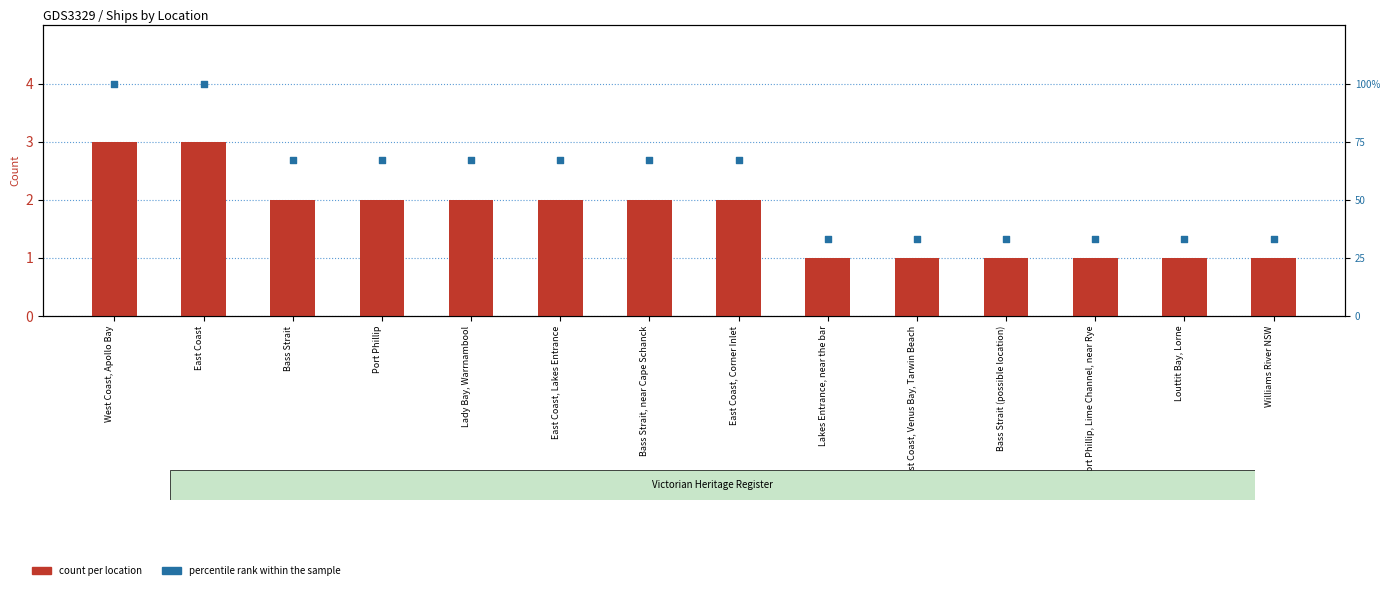

Which series reaches the maximum Y coordinate?

percentile rank within the sample